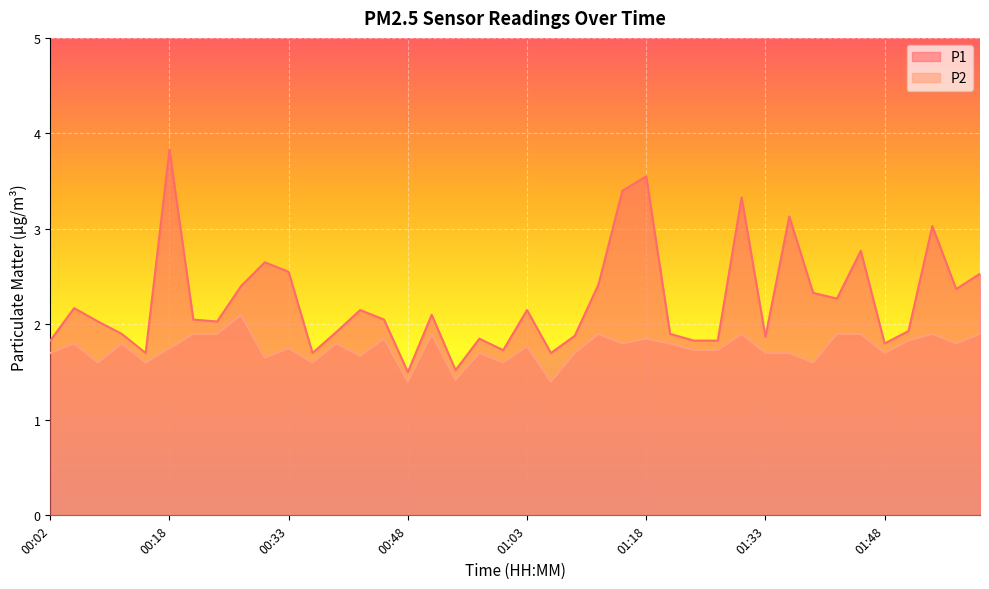

Count the number of categories in the chart.

40